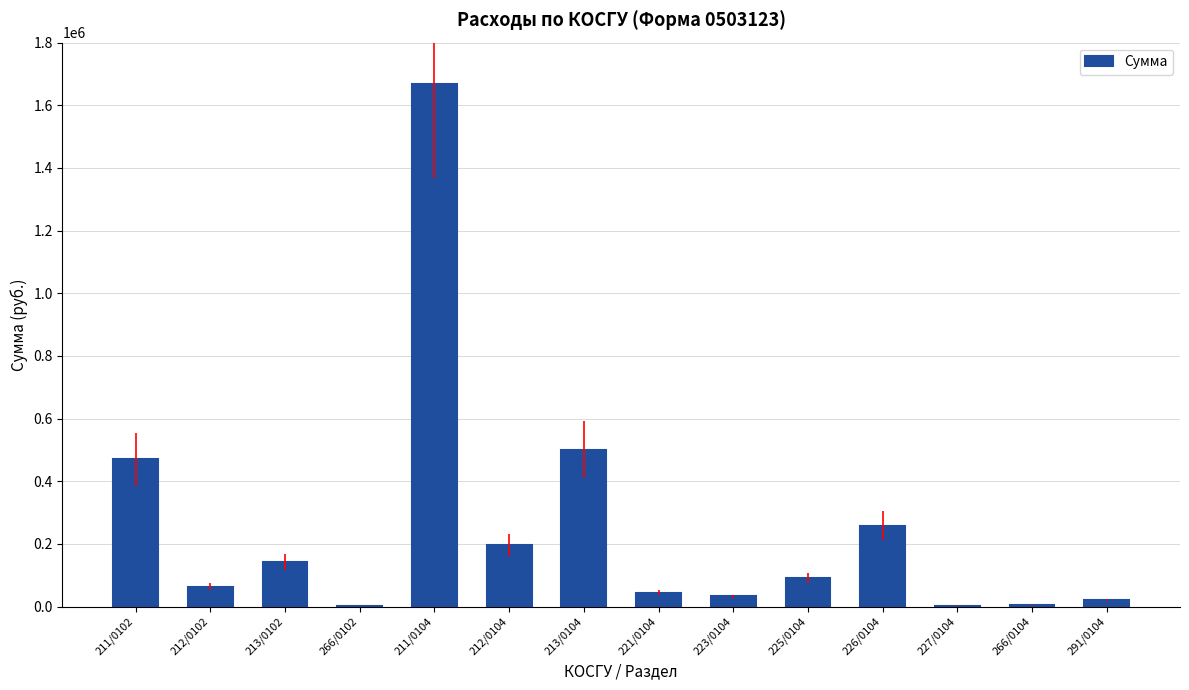

Which category has the highest value across all series?

211/0104